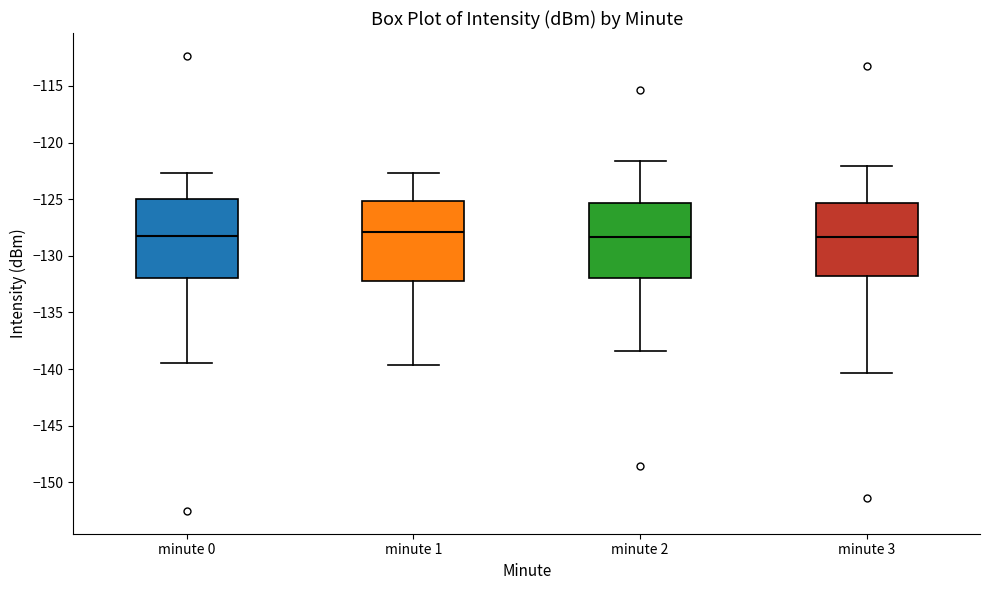

Where is the upper edge of the box for minute 1 on the y-axis? The values are not printed on the chart, so give them approximately, as read against the axis.

-125.0